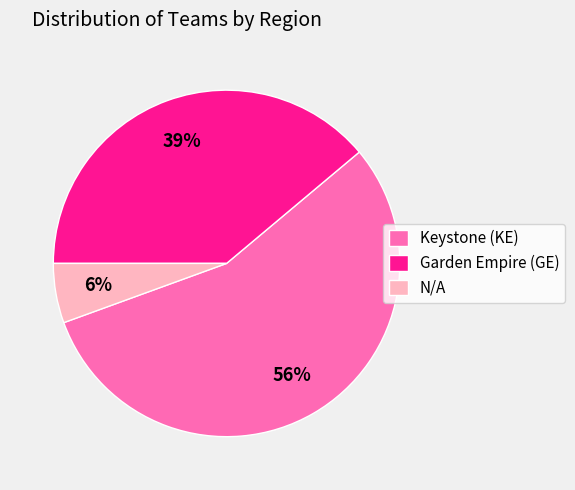

How many slices are in this pie chart?

3